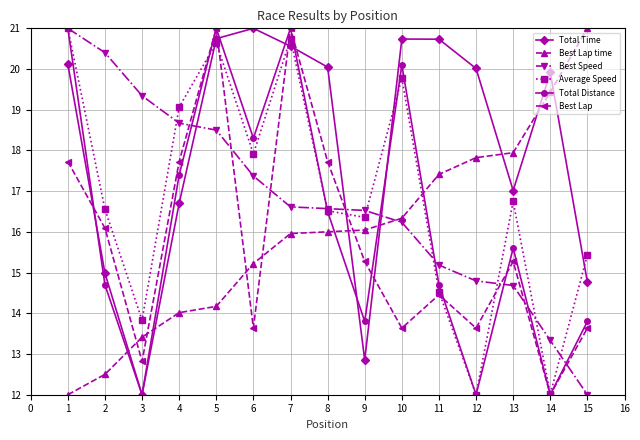

What is the highest value of the Average Speed series?

21.0